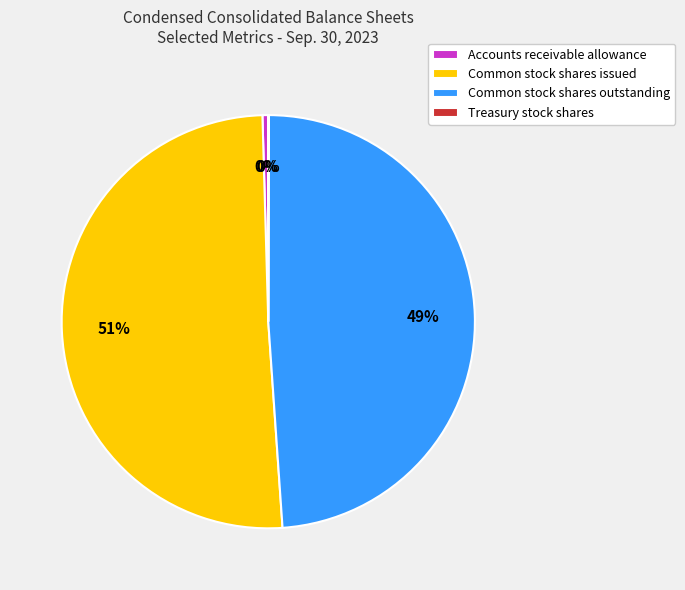

Which has a higher value, Common stock shares outstanding or Common stock shares issued?

Common stock shares issued